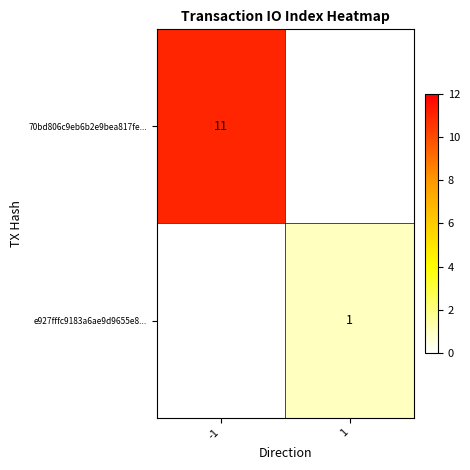

Is it true that 70bd806c9eb6b2e9bea817fe... equals 11 at -1?

True